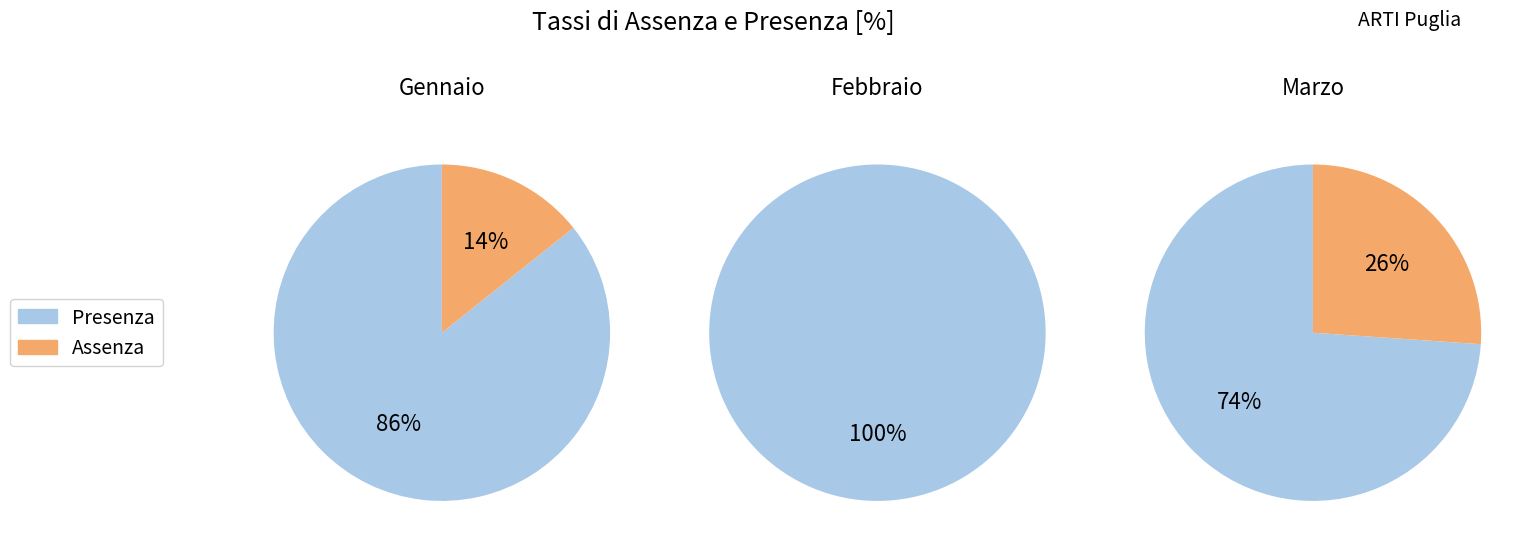

True or false: Gennaio accounts for 24% of the total.

False